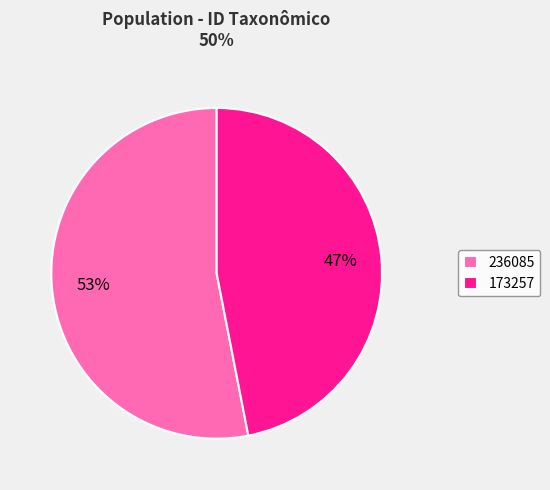

Which slice is the smallest?

173257